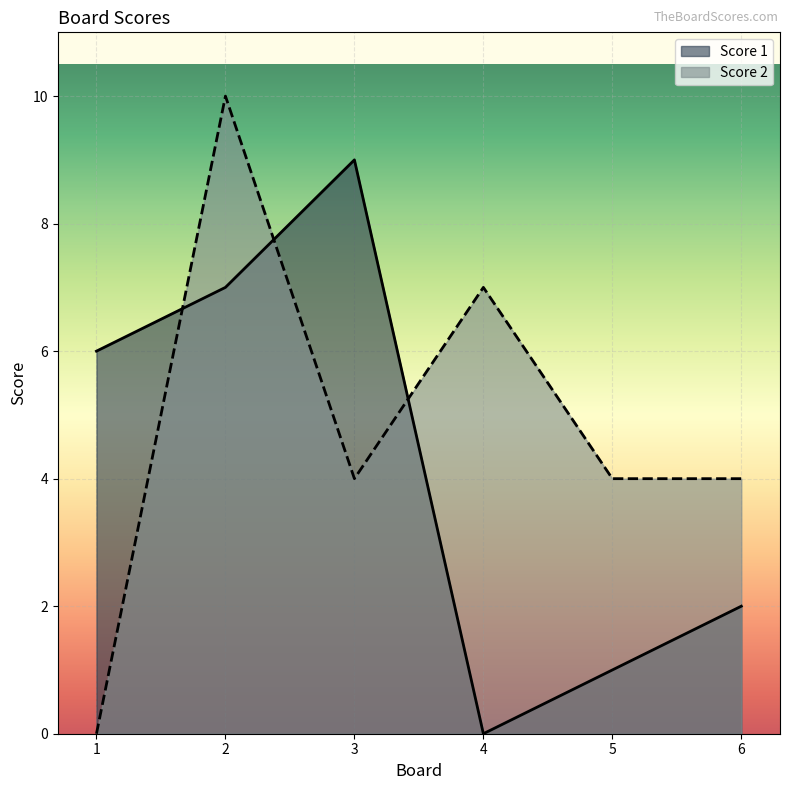

How many data points does each series have?

6